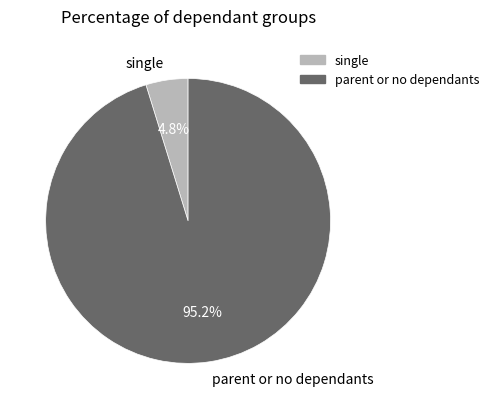

How many slices are in this pie chart?

2